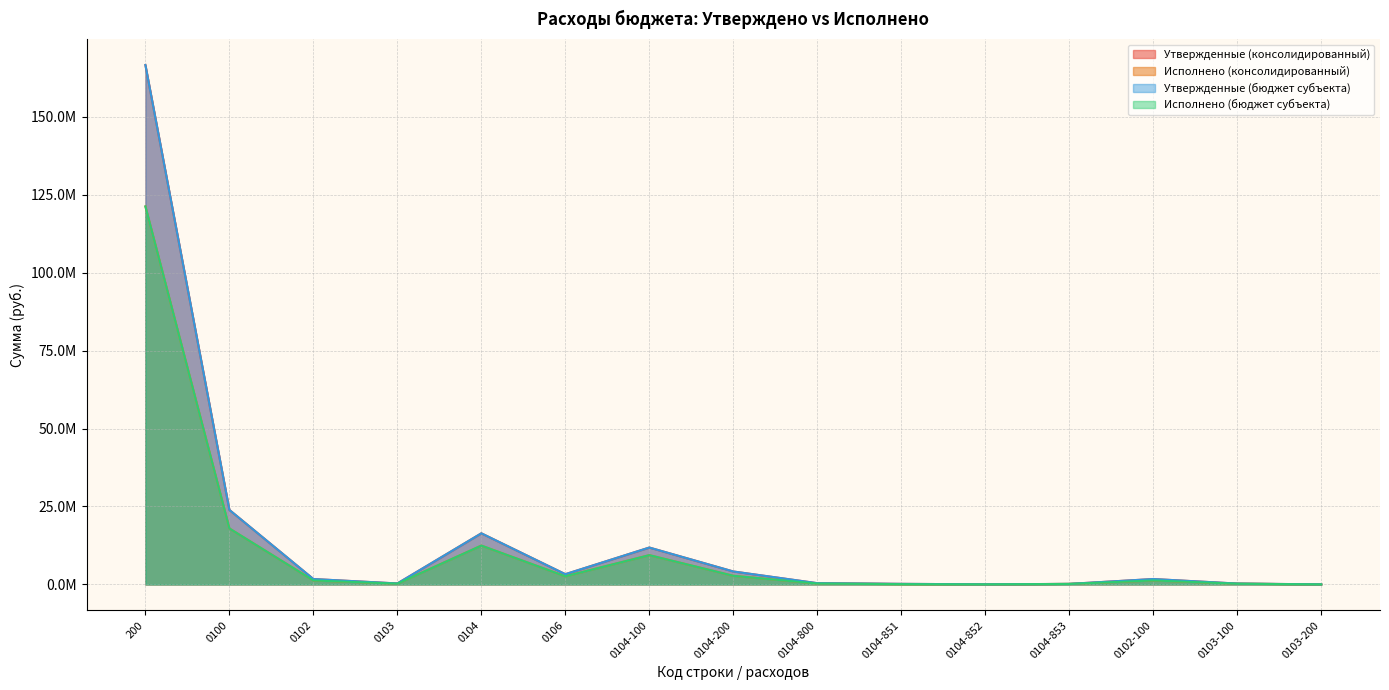

The value of Утвержденные (бюджет субъекта) at 0104-853 is 101751.6. True or false?

False